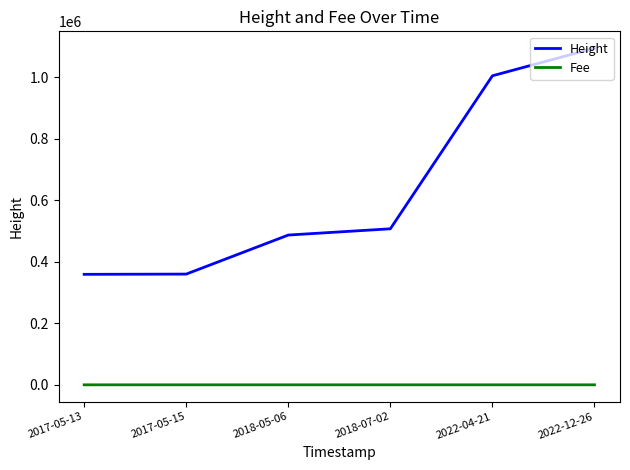

Rank the series by their maximum value, from lowest to highest.

Fee, Height